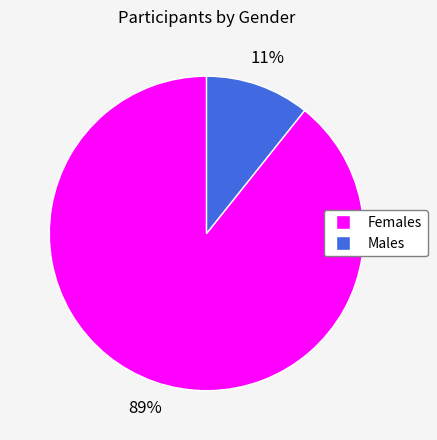

Does any single category account for the majority?

Yes